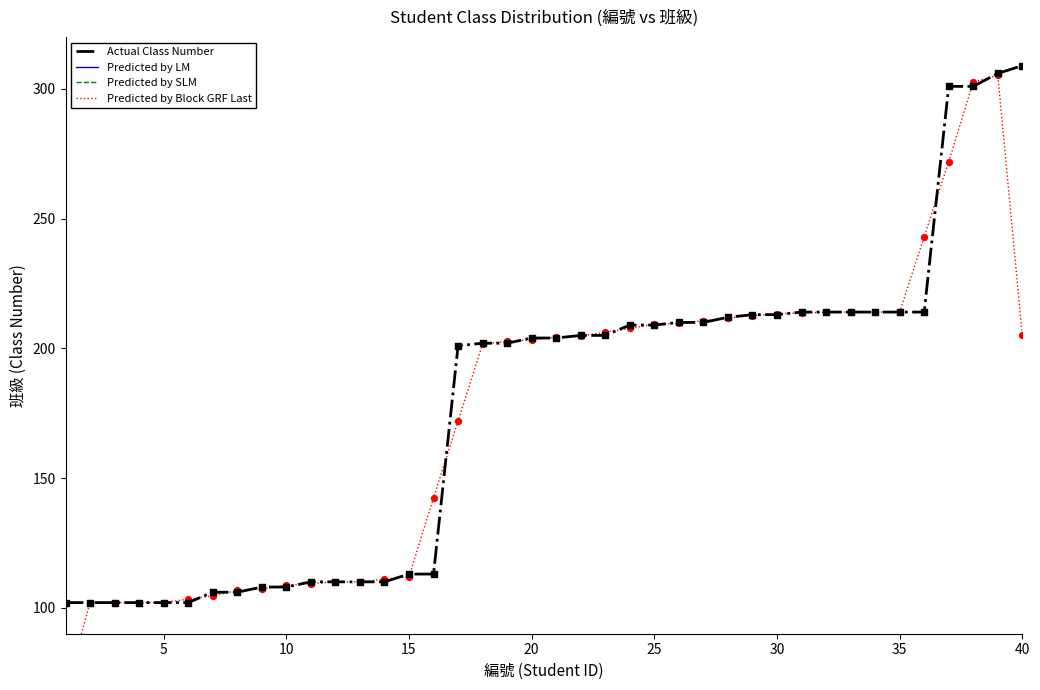

True or false: Actual Class Number has a value of 124 at 25.

False